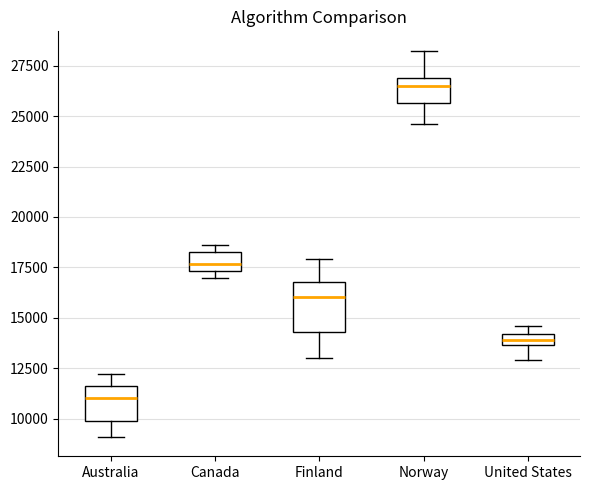

Comparing the boxes themselves (not the whiskers), which one is the tallest?

Finland